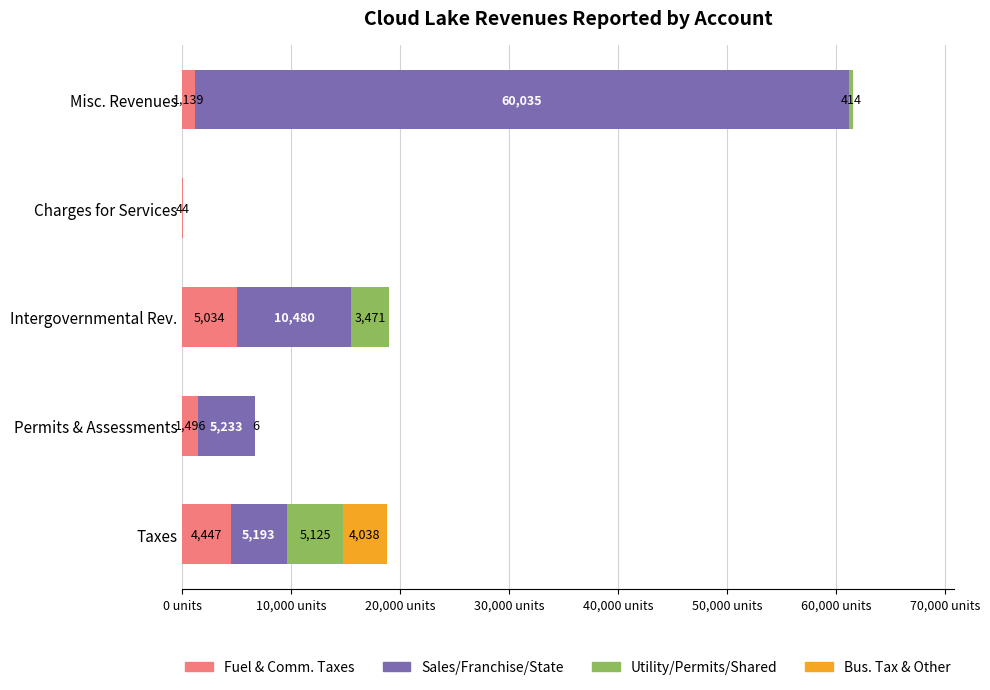

At which category is the sum across all series the highest?

Misc. Revenues